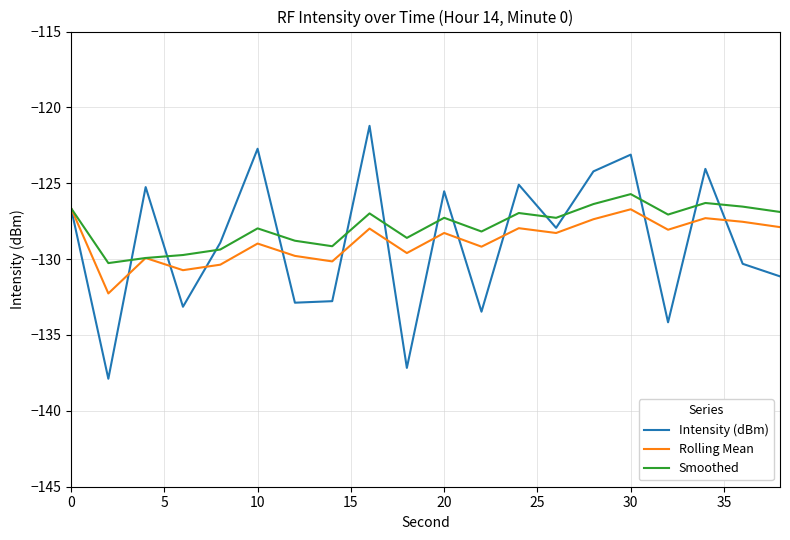

Which series has the widest spread of values?

Intensity (dBm)